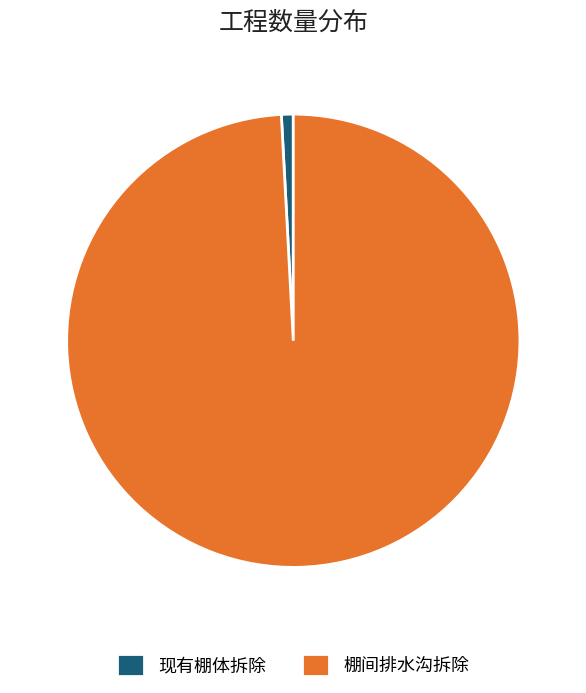

Combined, do 现有棚体拆除 and 棚间排水沟拆除 account for over 50%?

Yes